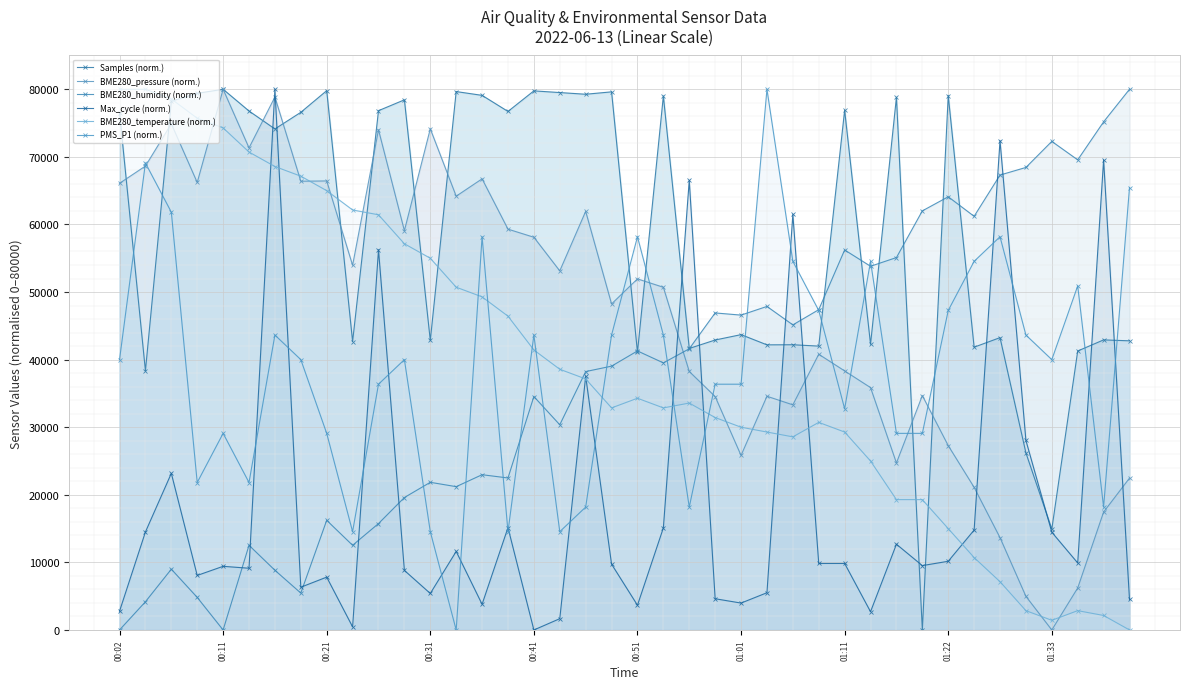

The BME280_humidity series shows 12659.6 at 11. True or false?

False